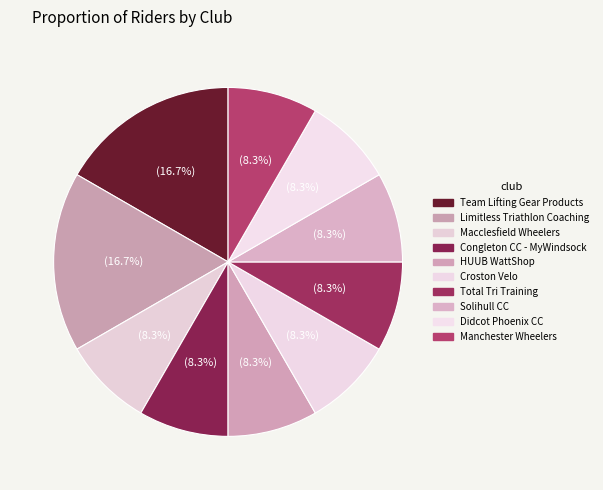

Is there any slice that represents more than half of the pie?

No